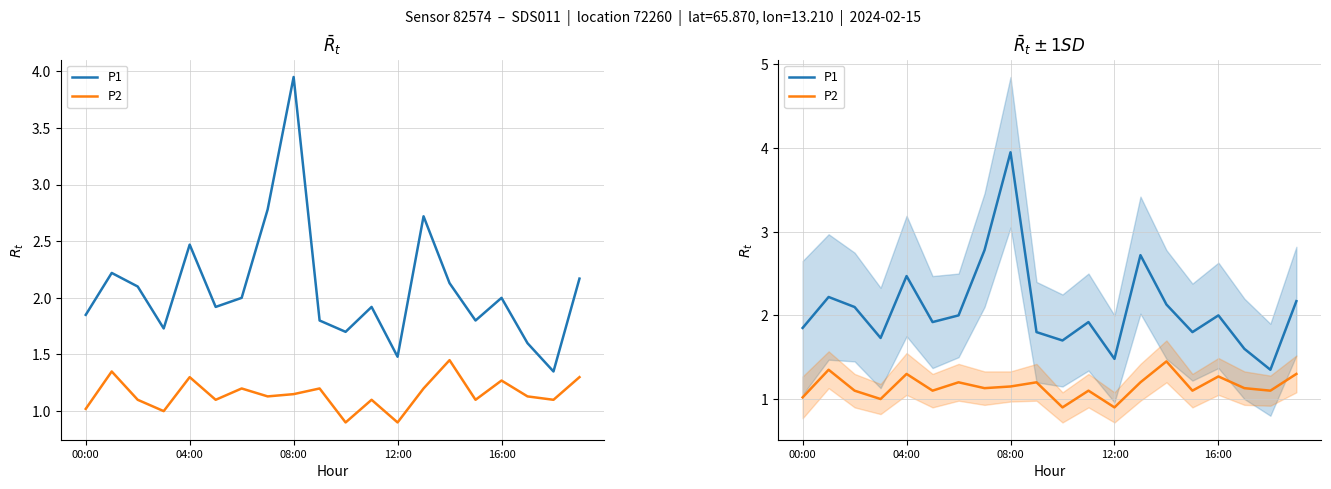

The P2 series shows 1.3 at 19. True or false?

True